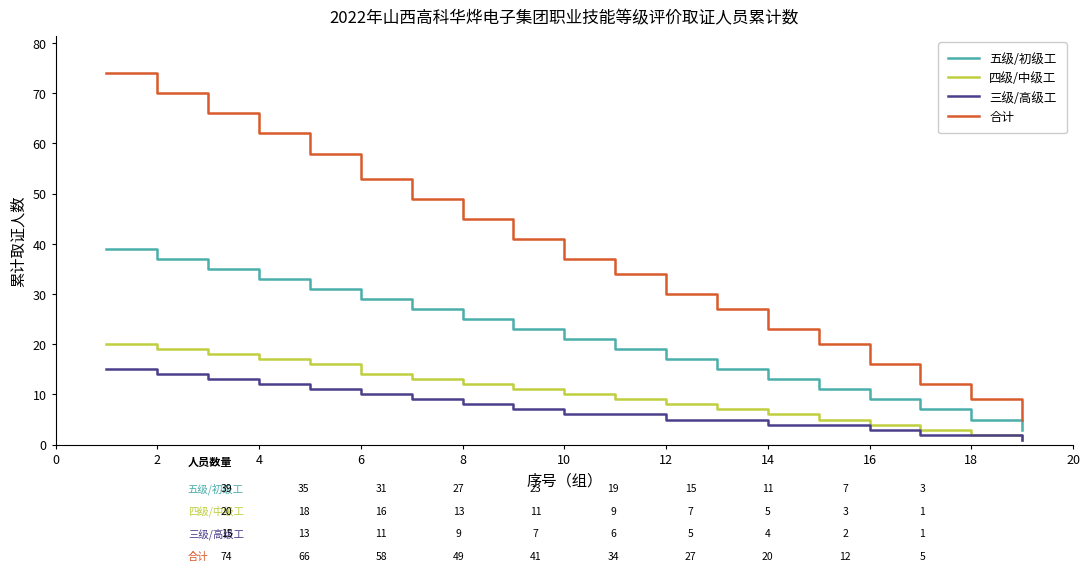

Rank the series by their maximum value, from highest to lowest.

合计, 五级/初级工, 四级/中级工, 三级/高级工